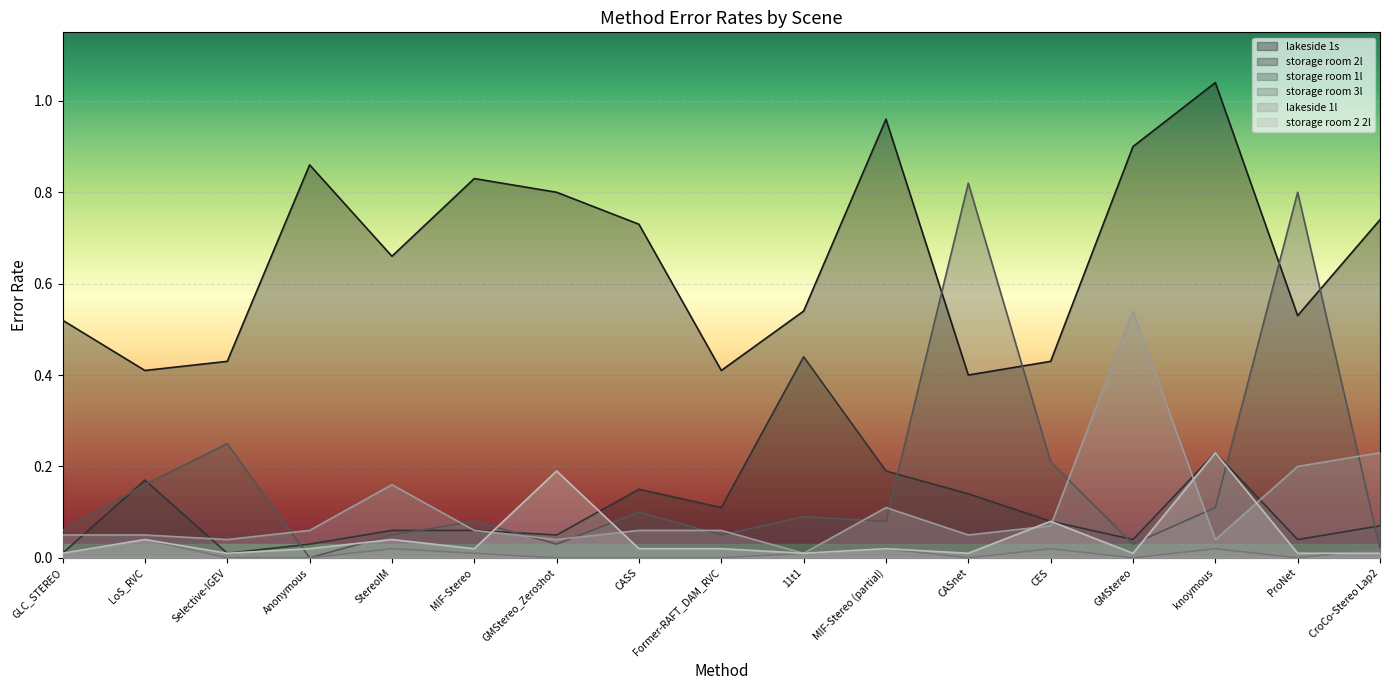

How many times do storage room 1l and storage room 2l cross each other?

9